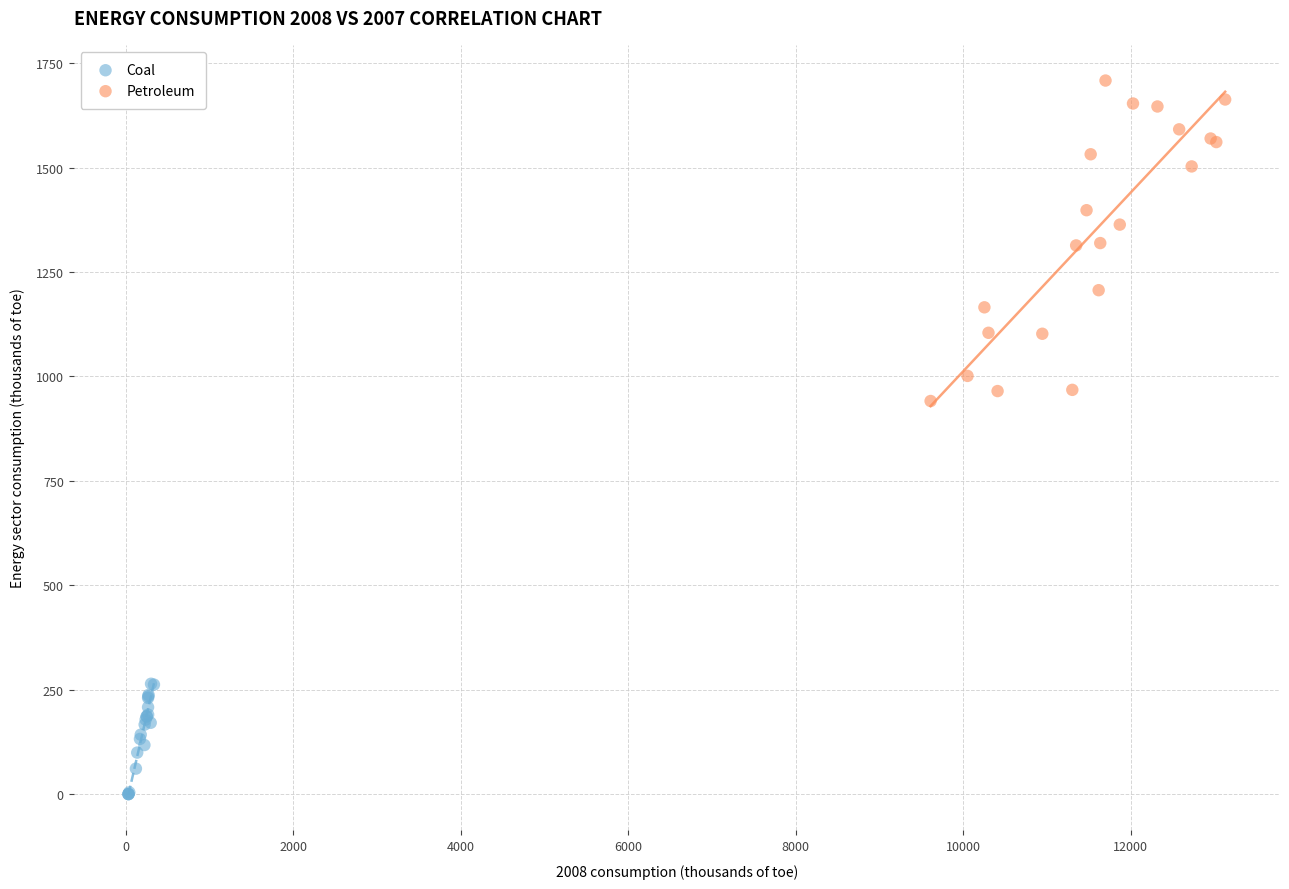

What are all the series names shown in the legend?

Coal, Petroleum